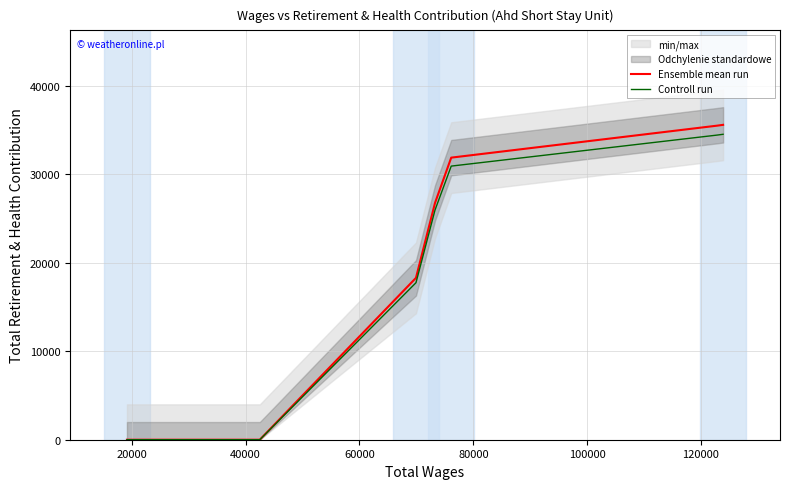

True or false: Ensemble mean run and Controll run intersect in this chart.

False